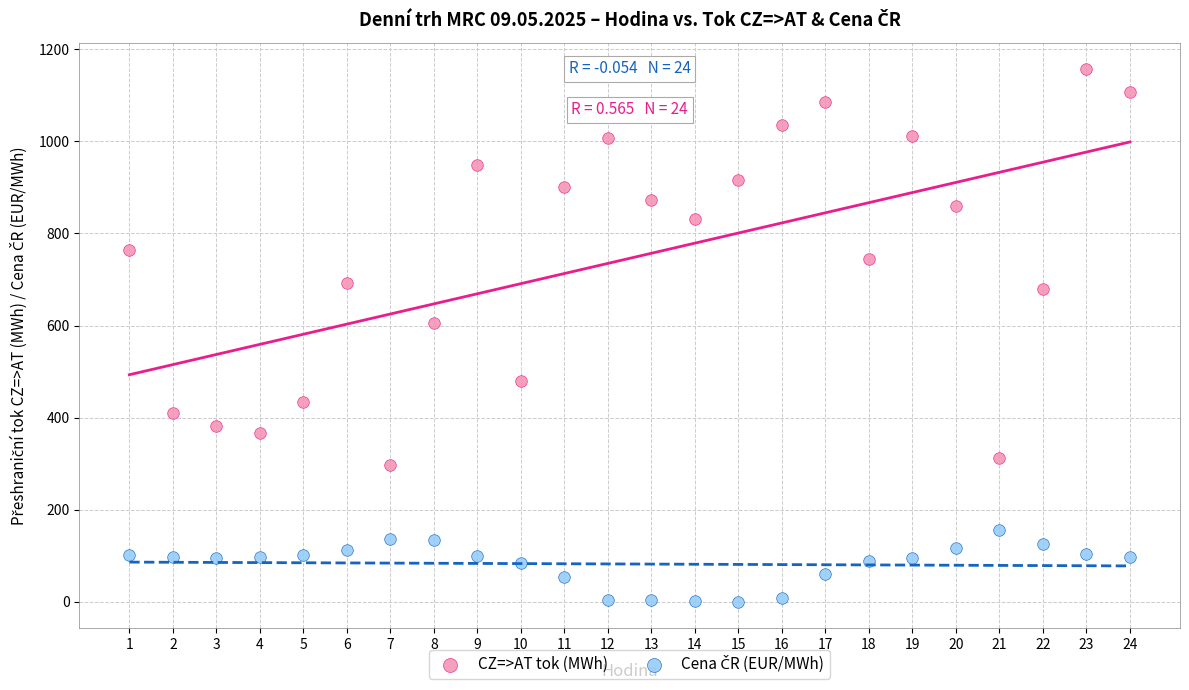

What is the X range (max minus min) for the scatter plot?

23.0